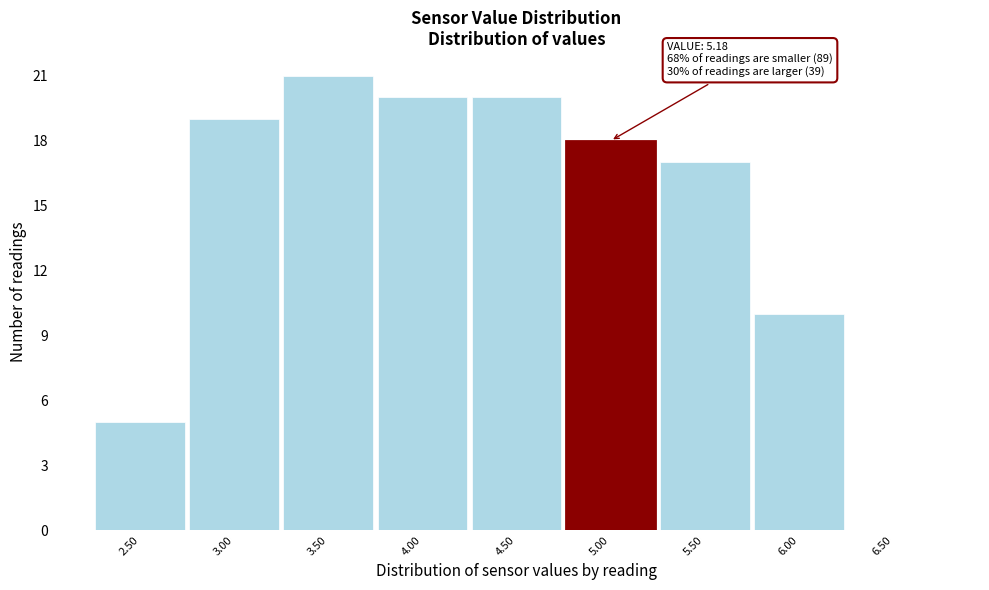

Reading left to right, list all the values displayed in this chart.

2.50=5	3.00=19	3.50=21	4.00=20	4.50=20	5.00=18	5.50=17	6.00=10	6.50=0